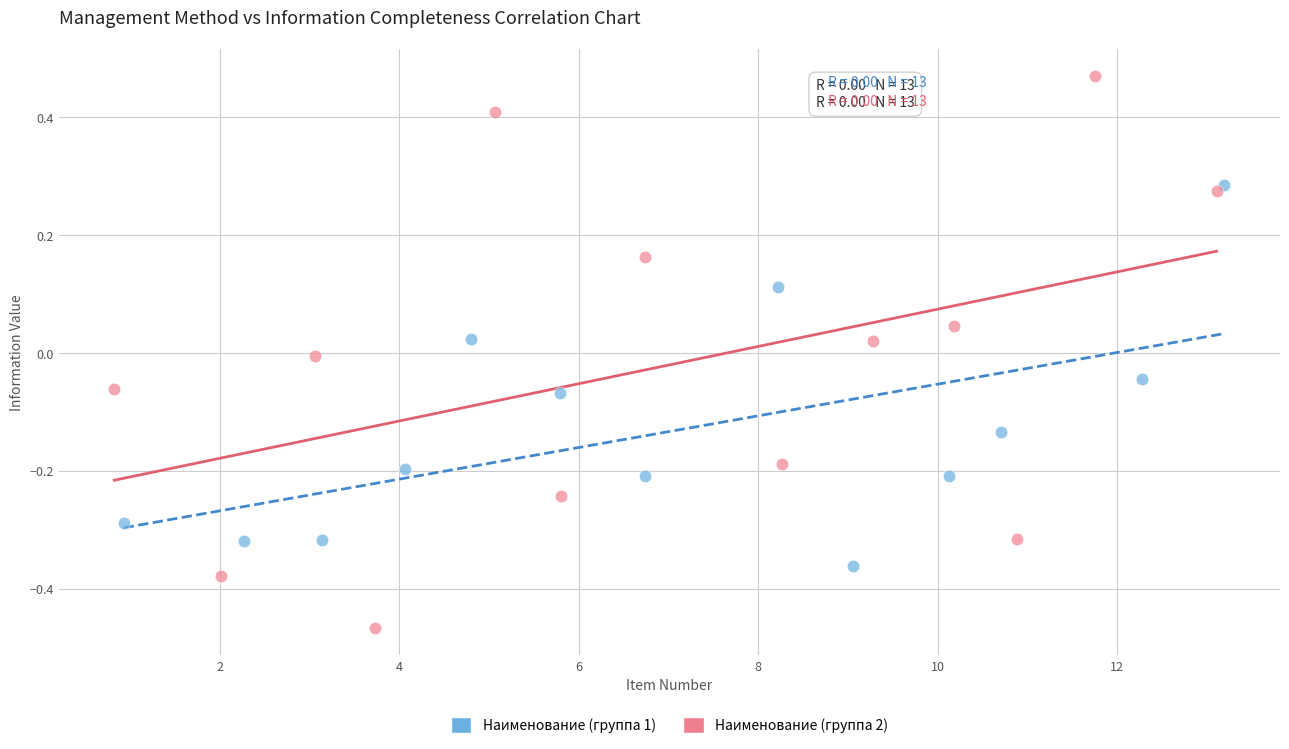

Which series reaches the maximum Y coordinate?

Наименование (группа 2)